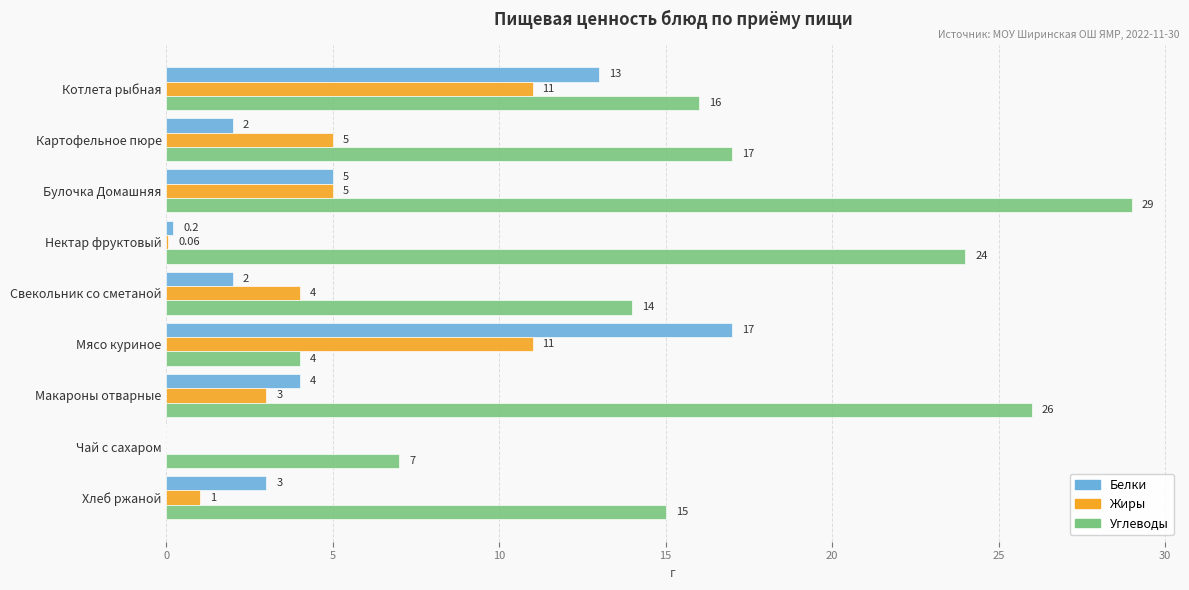

At which label is Белки closest to 8?

Булочка Домашняя